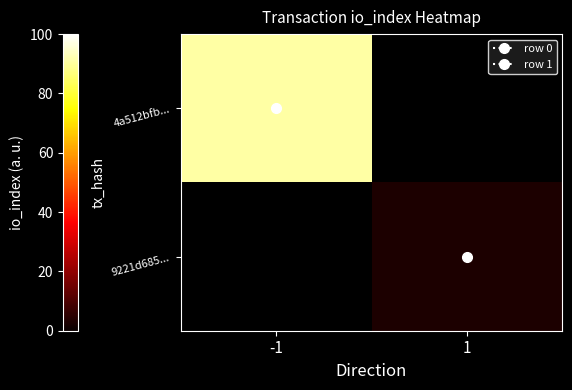

Is it true that 4a512bfb... equals 59.0 at -1?

False